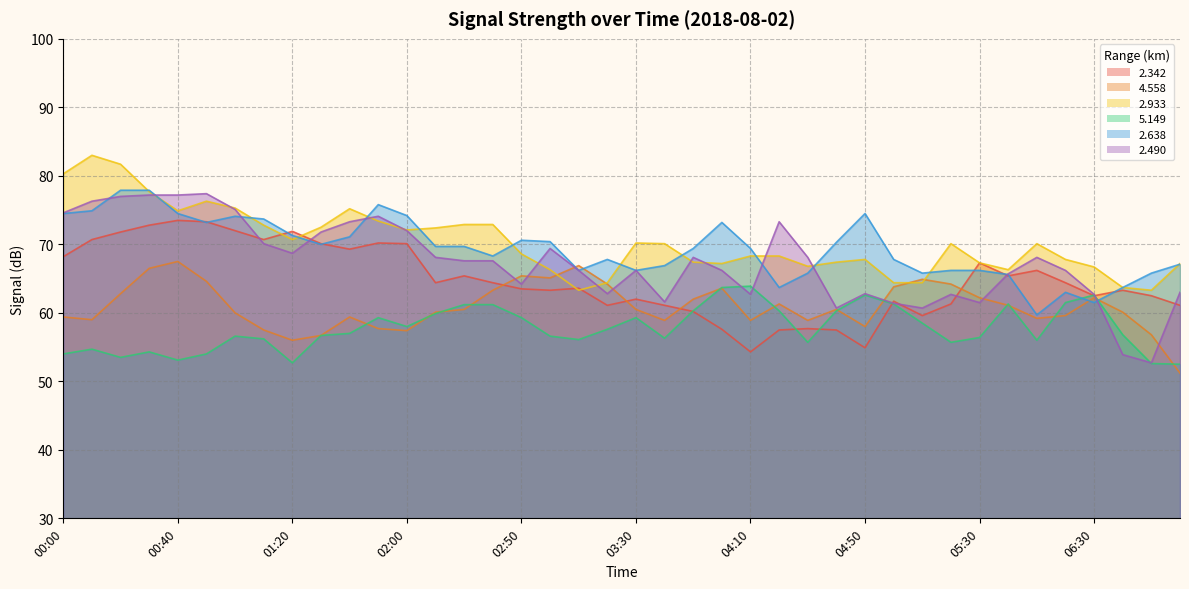

How many interior local valleys does the 5.149 series have?

9